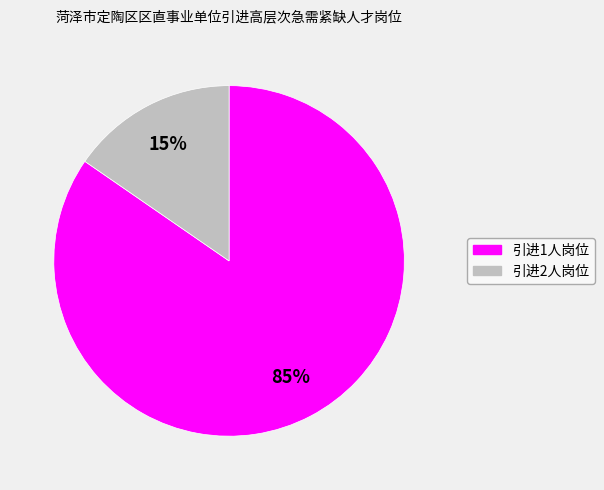

Is there any slice that represents more than half of the pie?

Yes